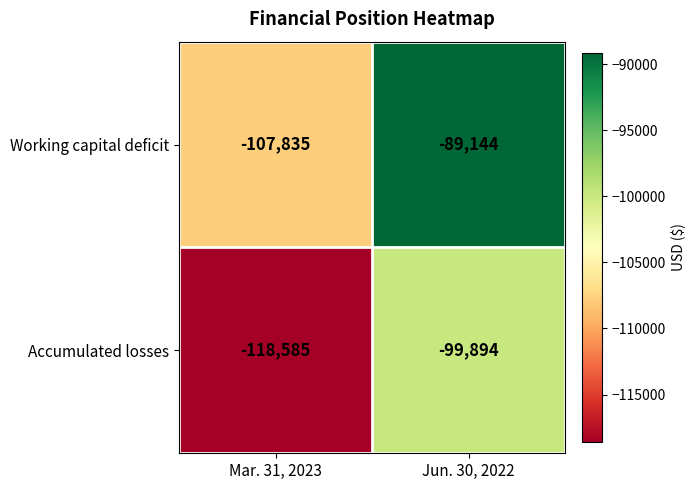

True or false: Working capital deficit has a value of -107835 at Mar. 31, 2023.

True